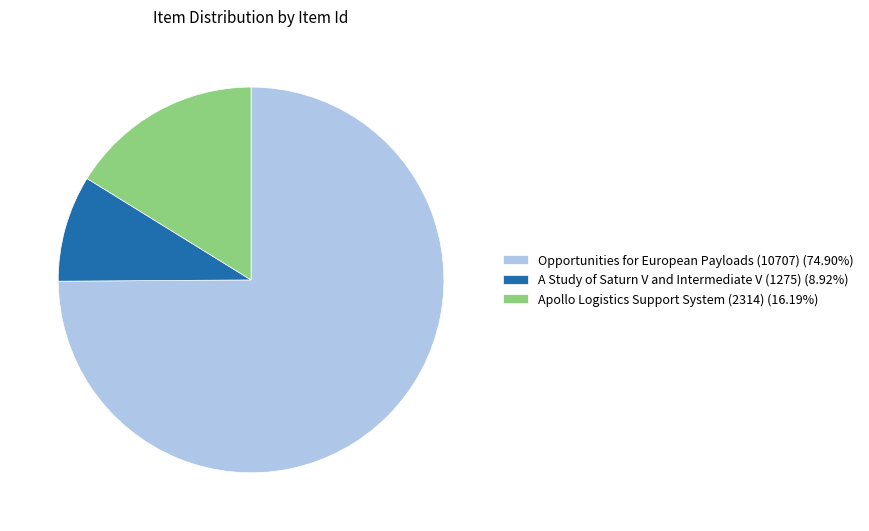

Is the sum of Apollo Logistics Support System (2314) (16.19%) and Opportunities for European Payloads (10707) (74.90%) greater than half?

Yes